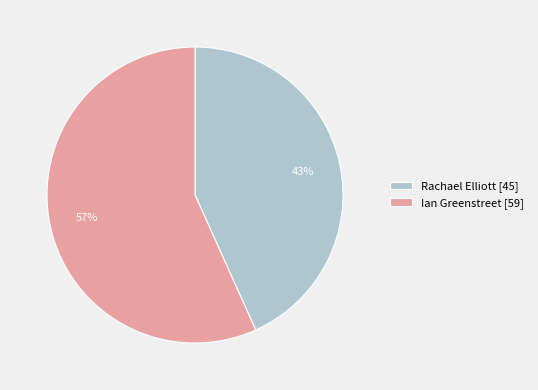

Is there any slice that represents more than half of the pie?

Yes